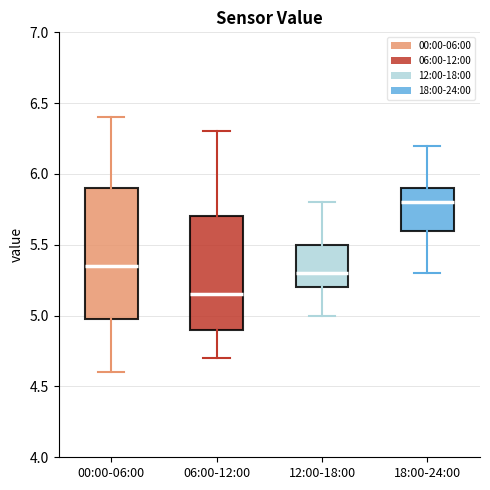

Which box is the tallest, from its lower edge to its upper edge?

00:00-06:00